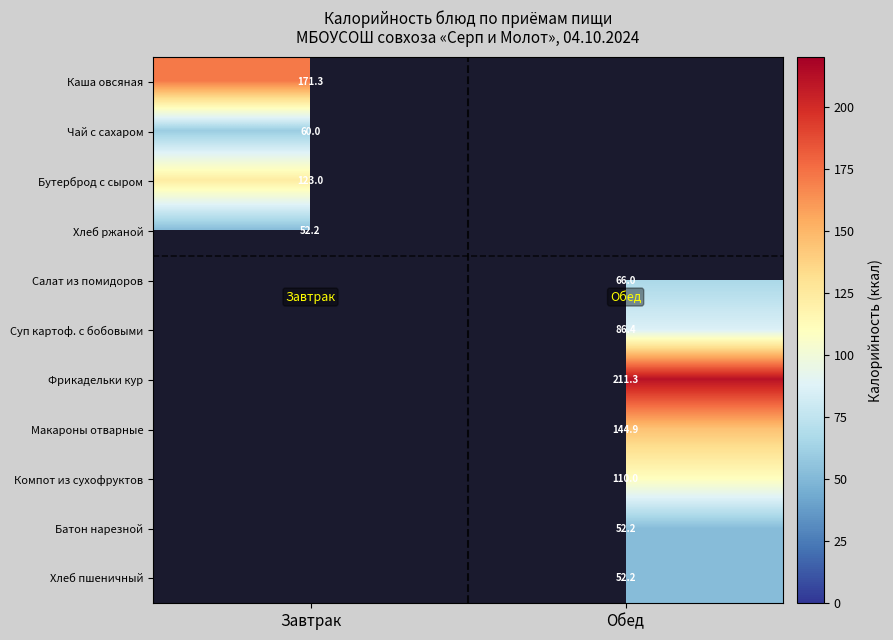

True or false: Макароны отварные has a value of 196.7 at Обед.

False